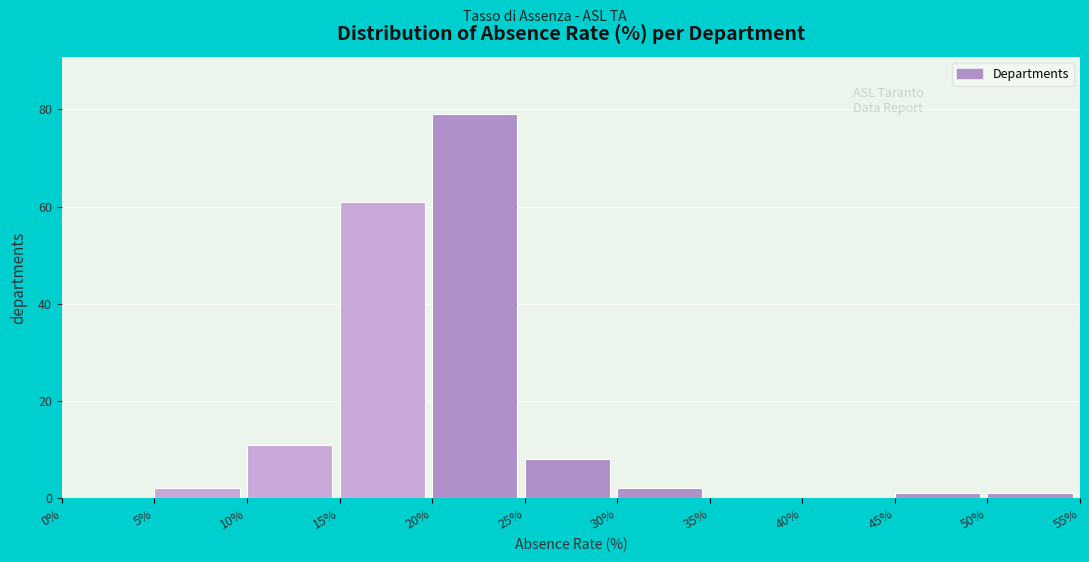

Reading left to right, transcribe this chart: for each bar, give the range it covers on the x-axis and its height. The values are not printed on the chart, so give them approximately, as read against the axis.

0% to 5%: 0
5% to 10%: 2
10% to 15%: 12
15% to 20%: 62
20% to 25%: 80
25% to 30%: 8
30% to 35%: 2
35% to 40%: 0
40% to 45%: 0
45% to 50%: under 2
50% to 55%: under 2